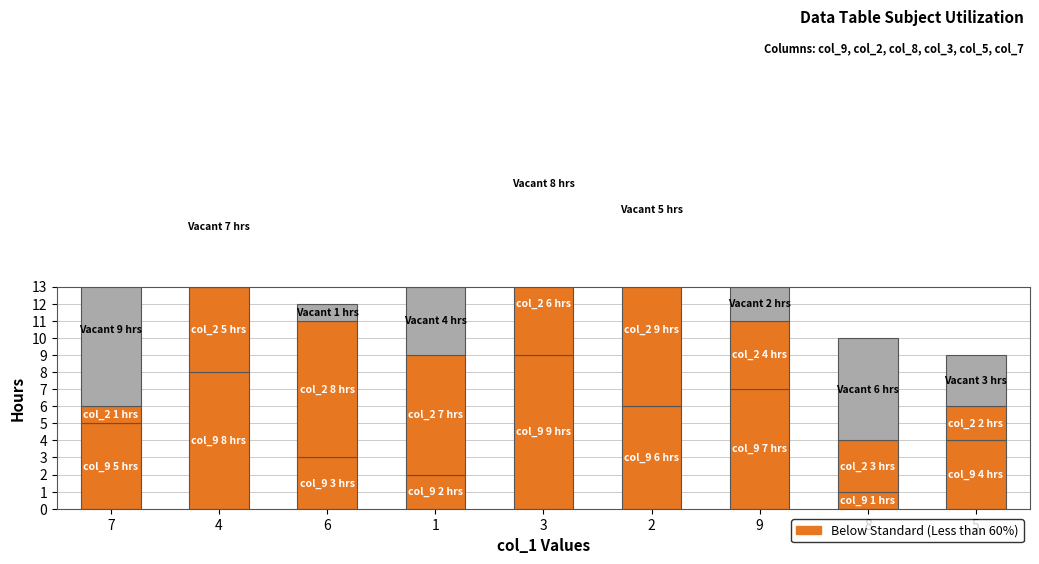

What is the maximum value for Vacant?

9